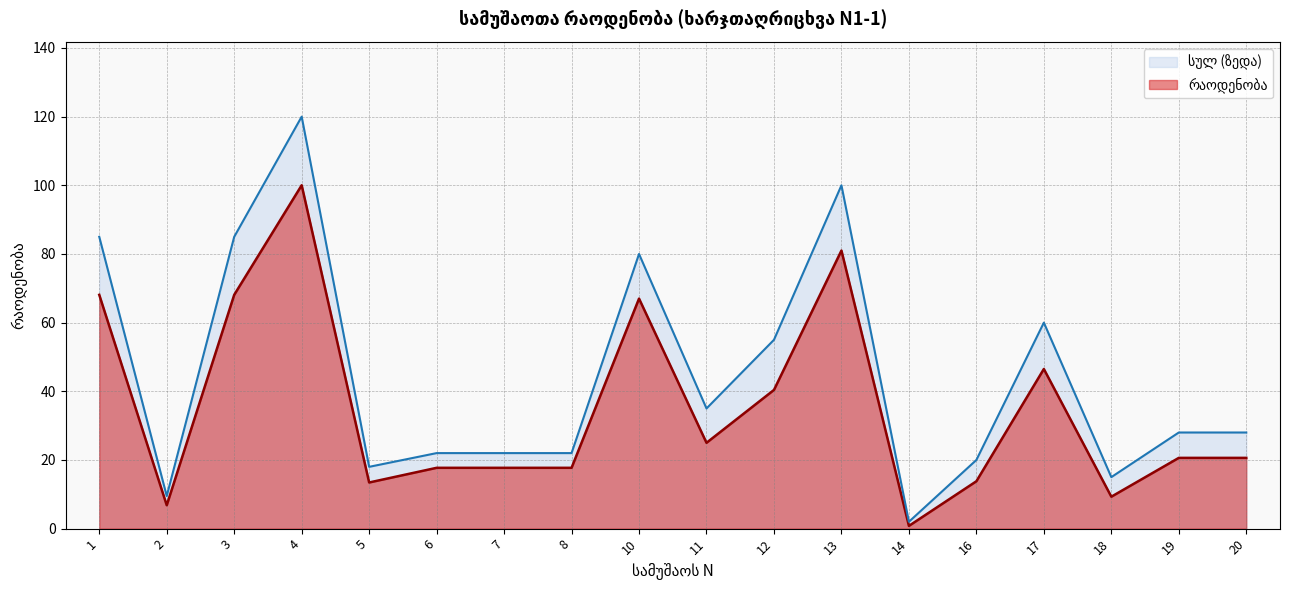

At which category does the chart reach its minimum across all series?

14